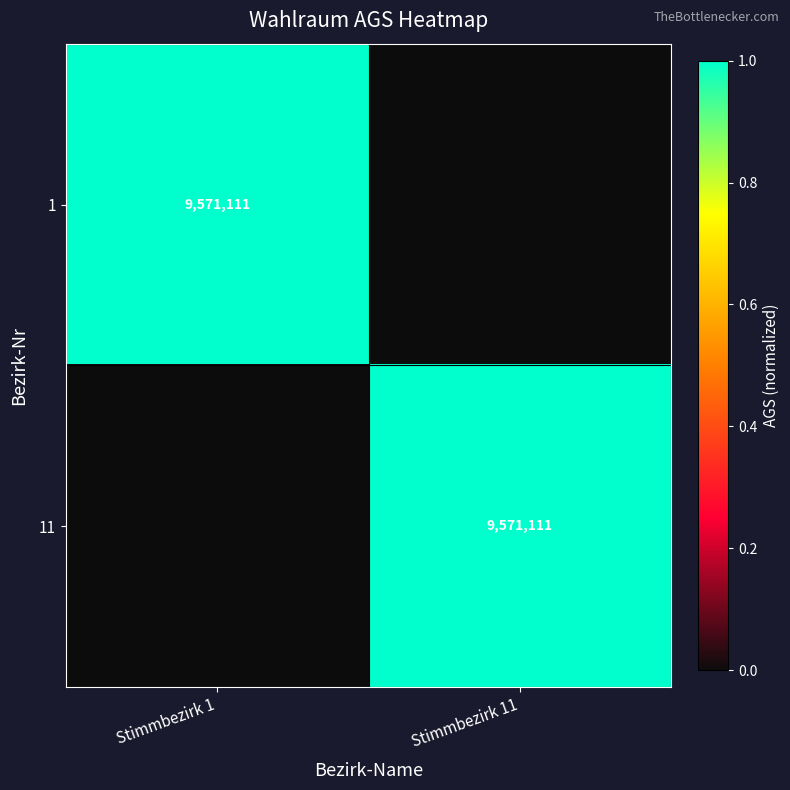

The 11 series shows 5060255 at Stimmbezirk 11. True or false?

False